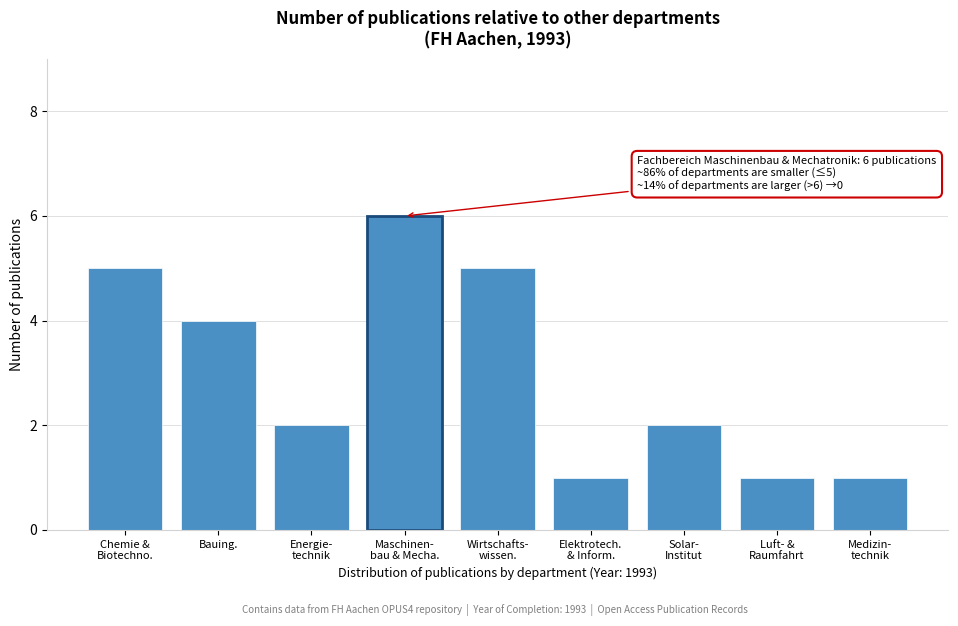

Reading left to right, list all the values displayed in this chart.

5	4	2	6	5	1	2	1	1